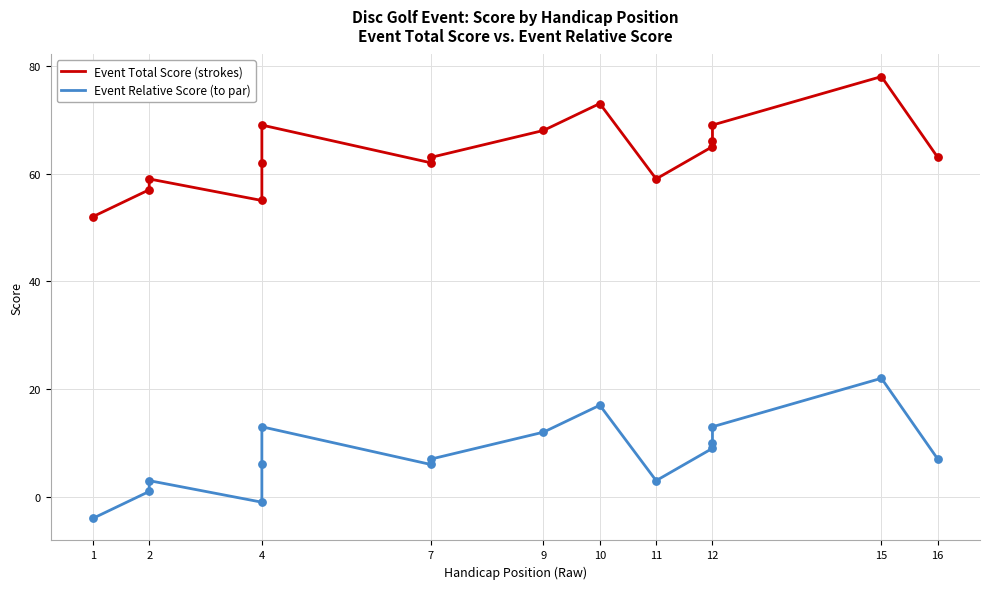

Which series reaches the minimum Y coordinate?

Event Relative Score (to par)